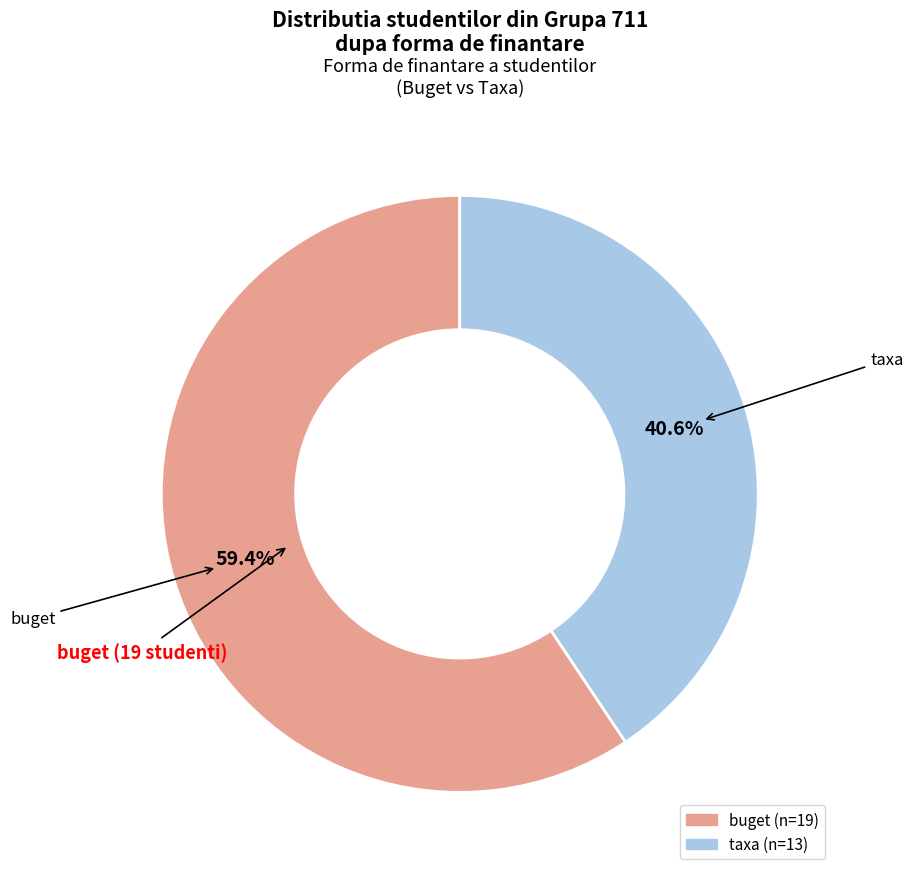

Does buget represent more than half of the total?

Yes